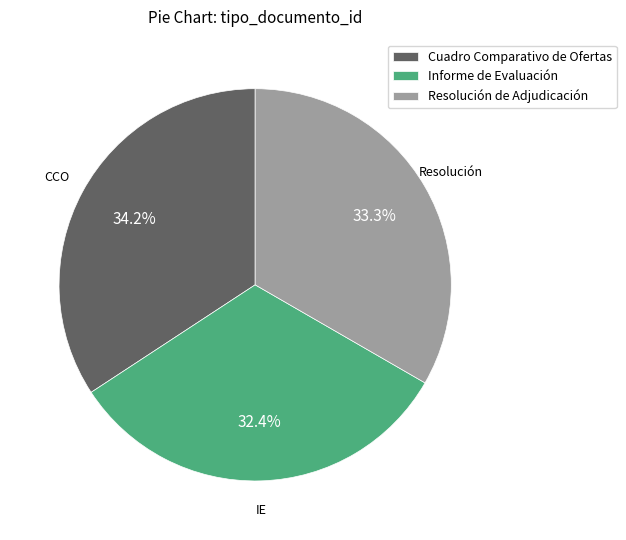

Is there any slice that represents more than half of the pie?

No